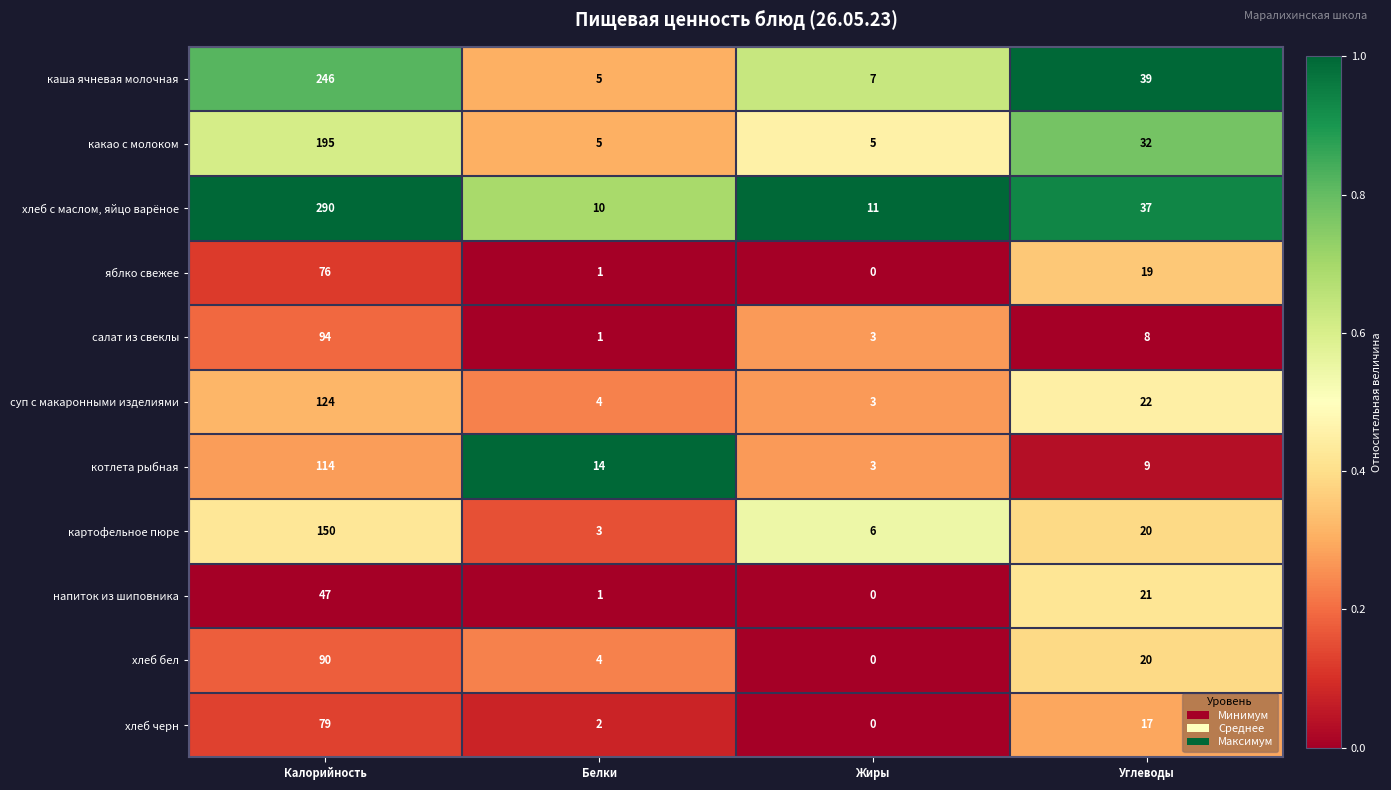

True or false: какао с молоком has a value of 13 at Углеводы.

False